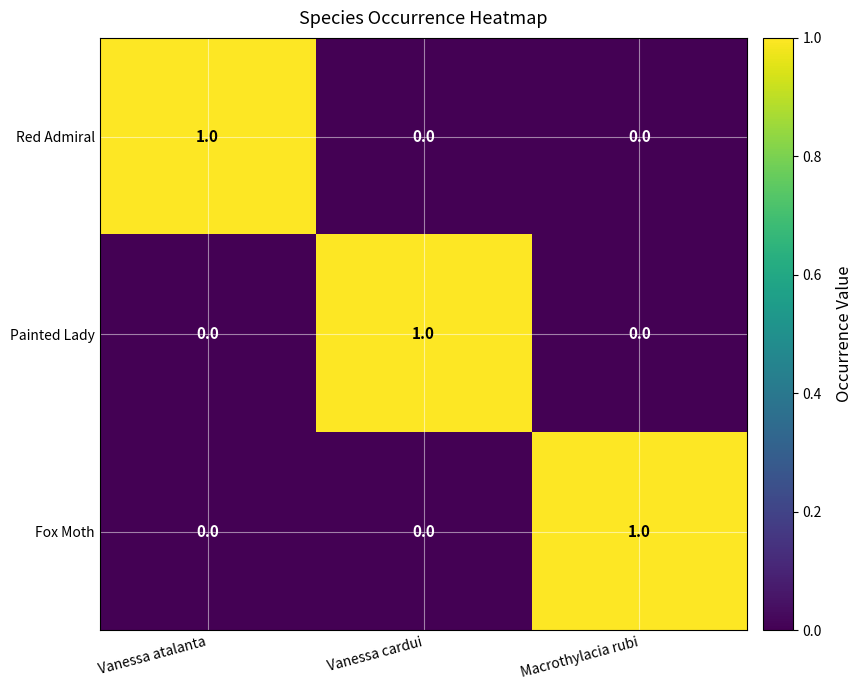

Reading right to left, list all the values displayed in this chart.

Red Admiral: 0	0	1
Painted Lady: 0	1	0
Fox Moth: 1	0	0